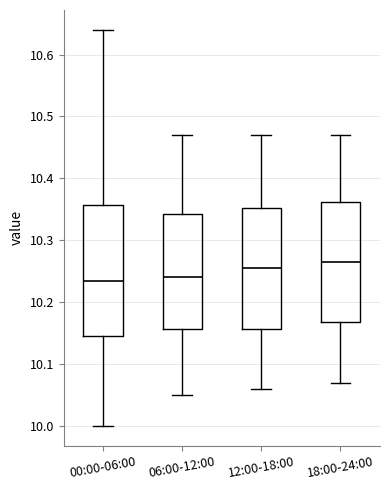

Where is the upper edge of the box for 06:00-12:00 on the y-axis? The values are not printed on the chart, so give them approximately, as read against the axis.

10.34